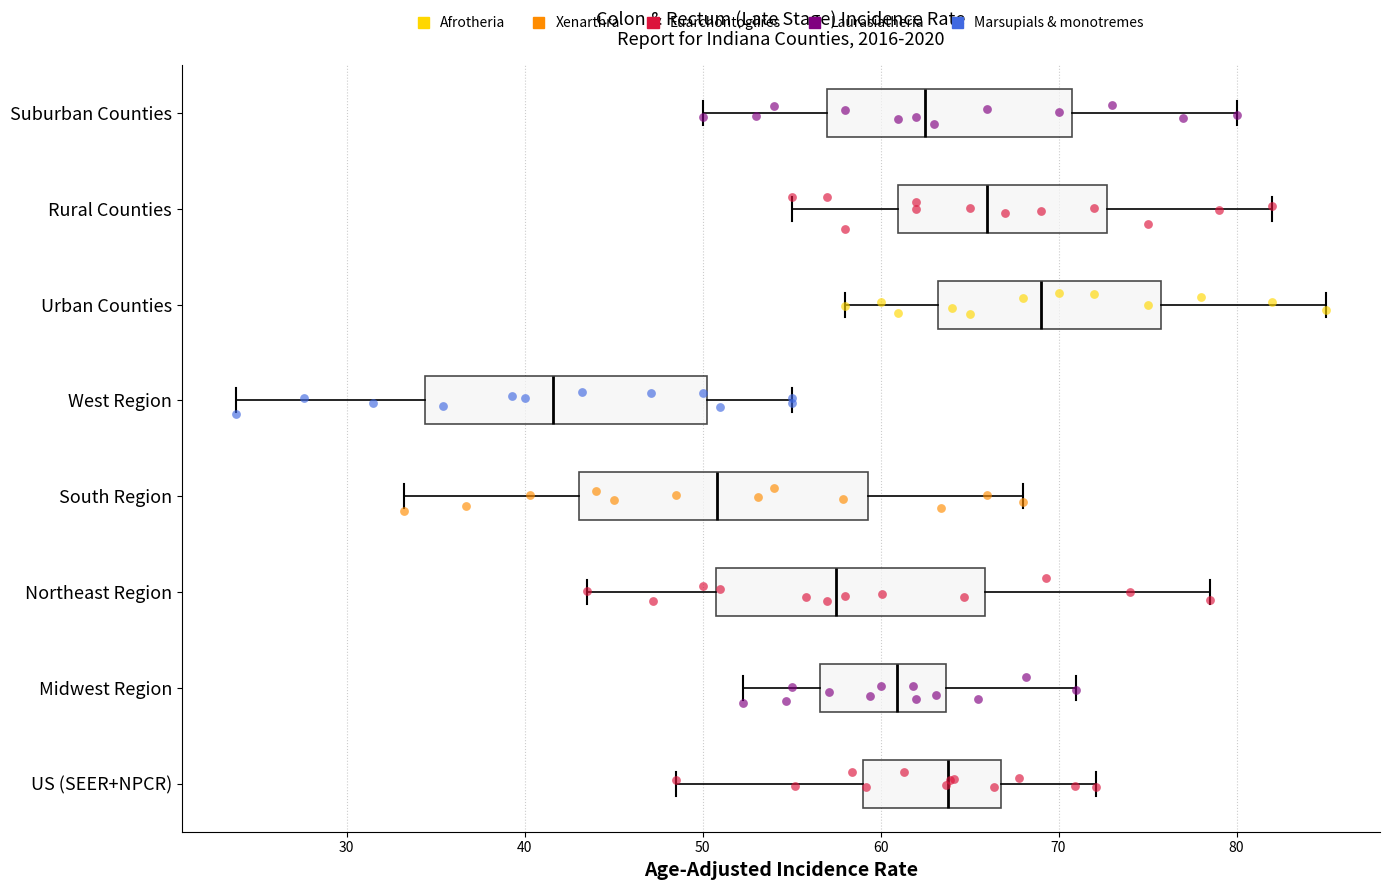

Where does the left whisker of the box for Suburban Counties end on the x-axis? The values are not printed on the chart, so give them approximately, as read against the axis.

50